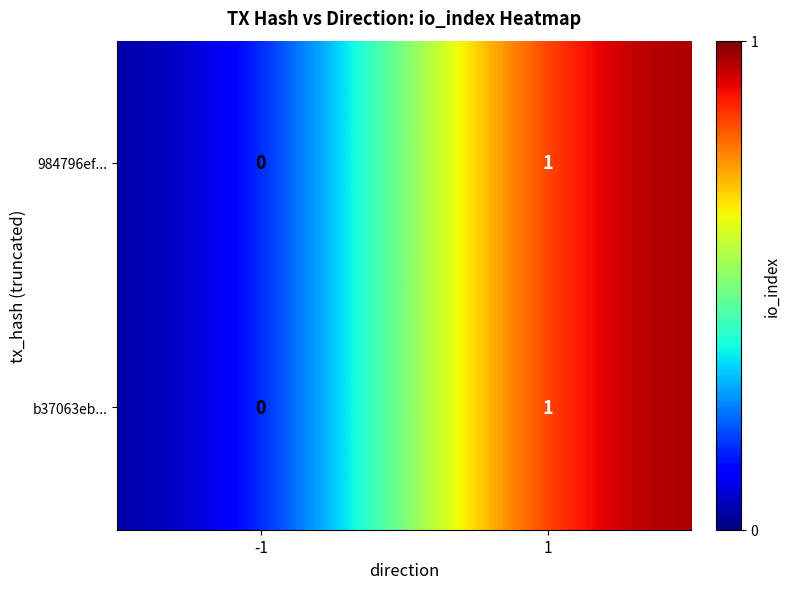

Which category has the lowest value across all series?

-1